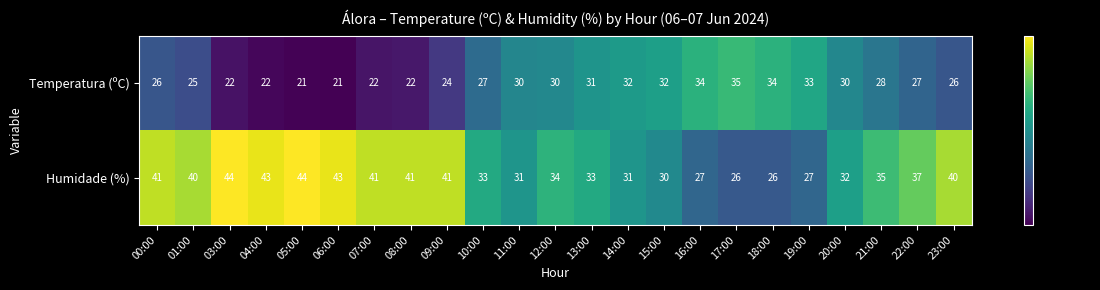

List the series in order of their peak value, lowest first.

Temperatura (ºC), Humidade (%)